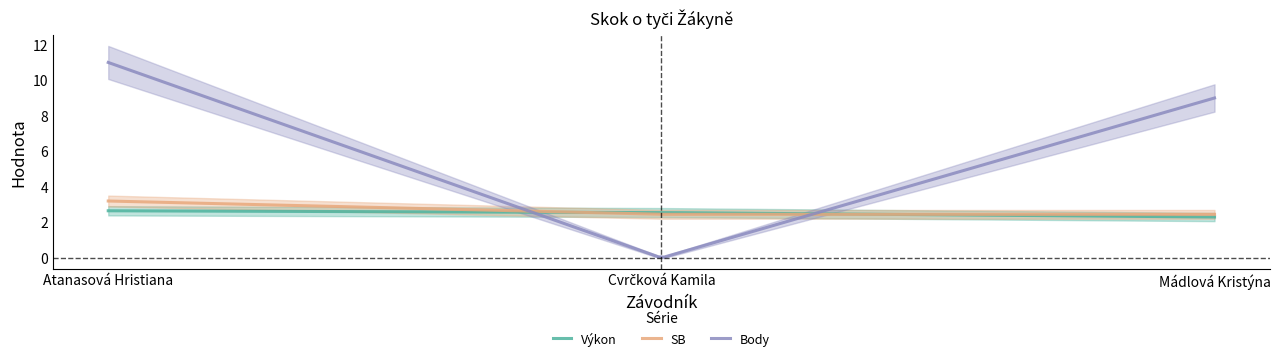

True or false: Body has a value of 11.0 at Atanasová Hristiana.

True